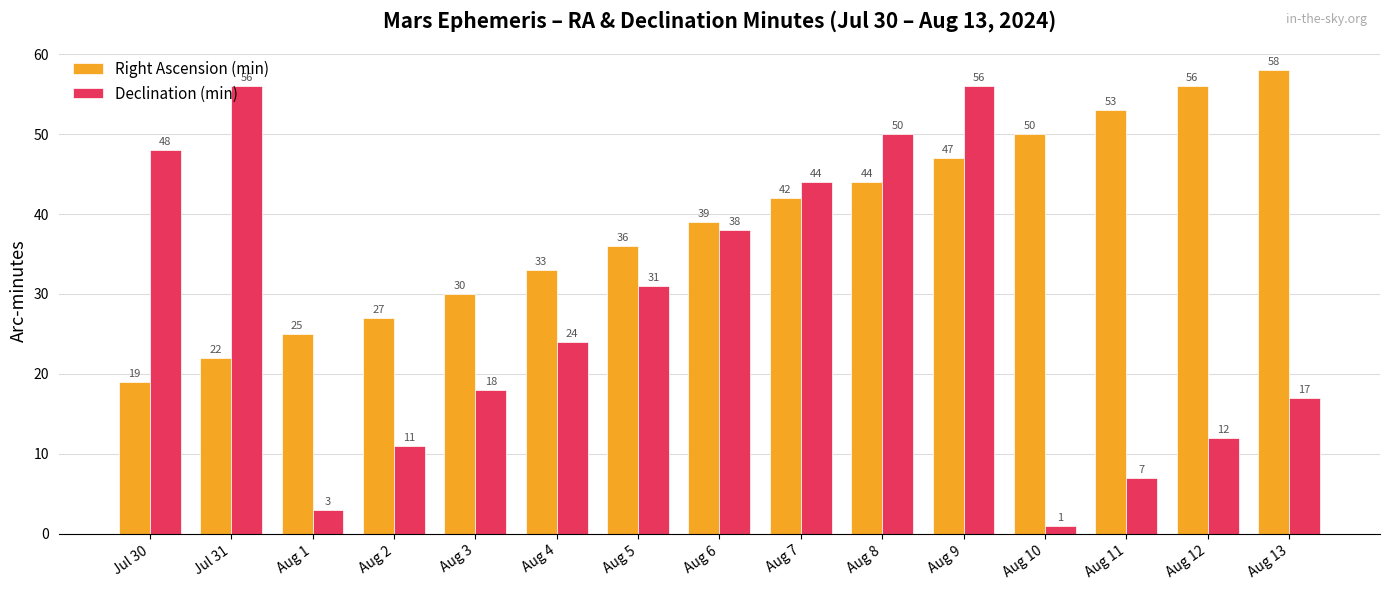

At which label is Right Ascension (min) closest to 38?

Aug 6